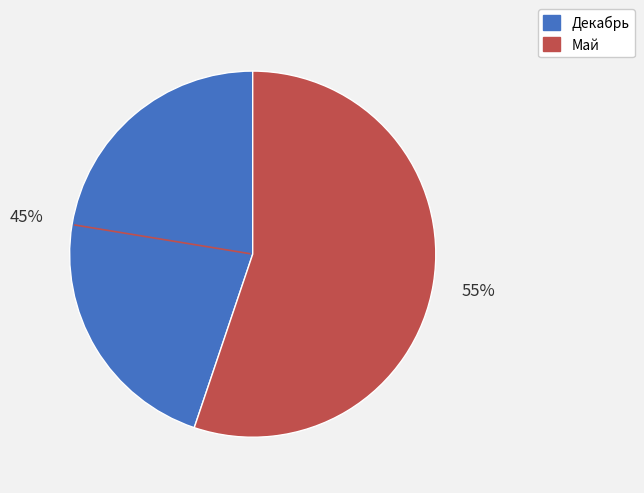

Which has a higher value, Май or Декабрь?

Май